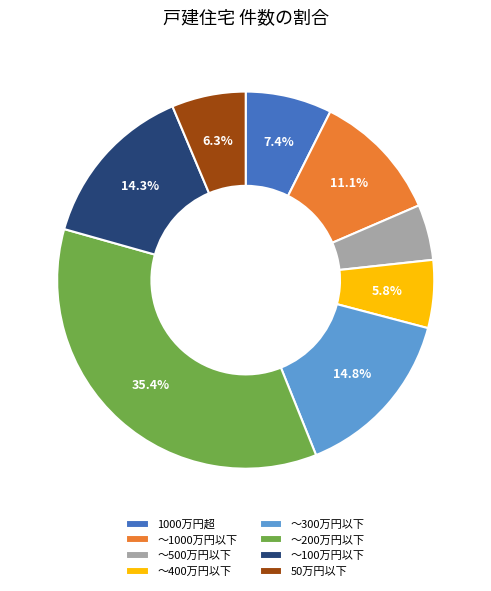

What is the total percentage of ～1000万円以下 and ～100万円以下?

25.4%